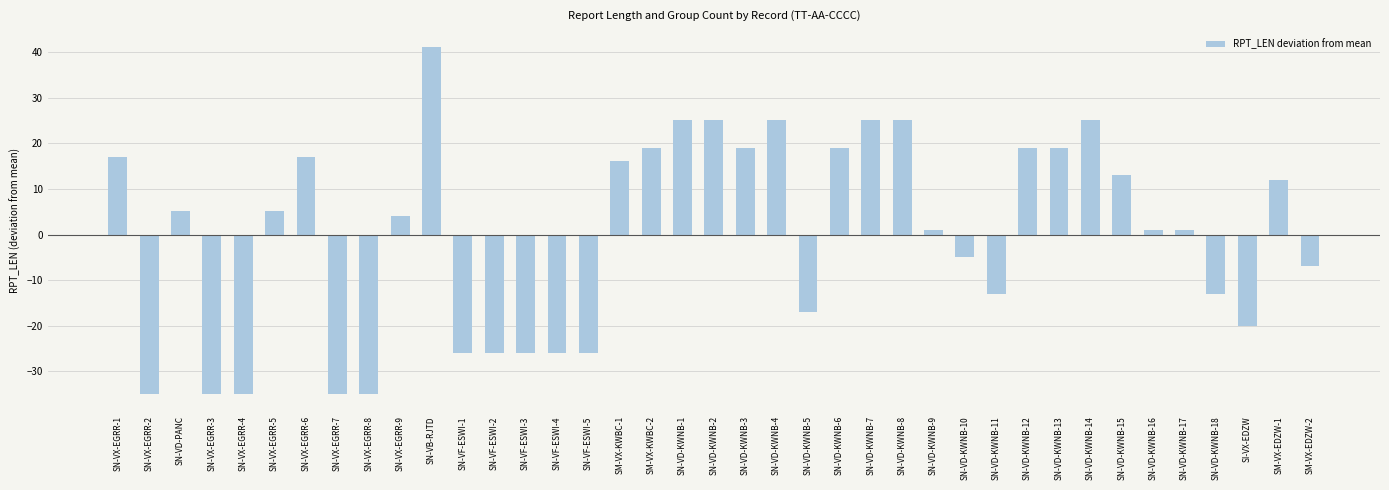

How many data points are above 4?

20